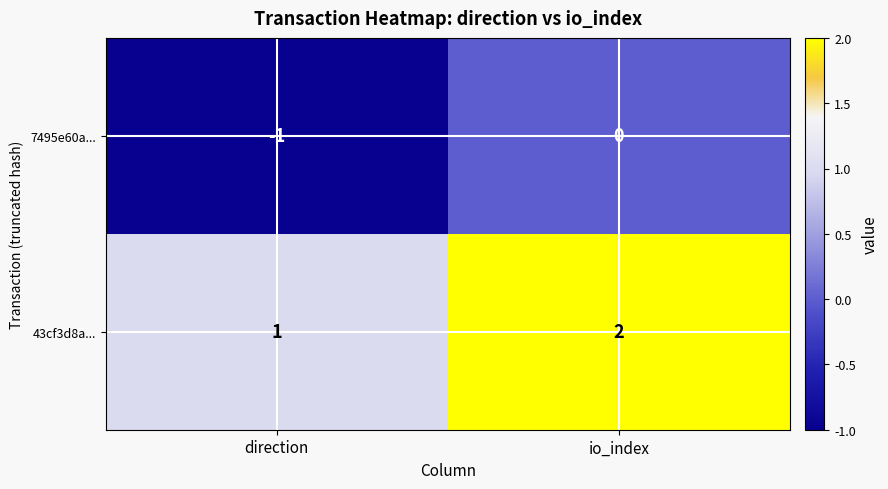

The 43cf3d8a... series shows 1 at direction. True or false?

True